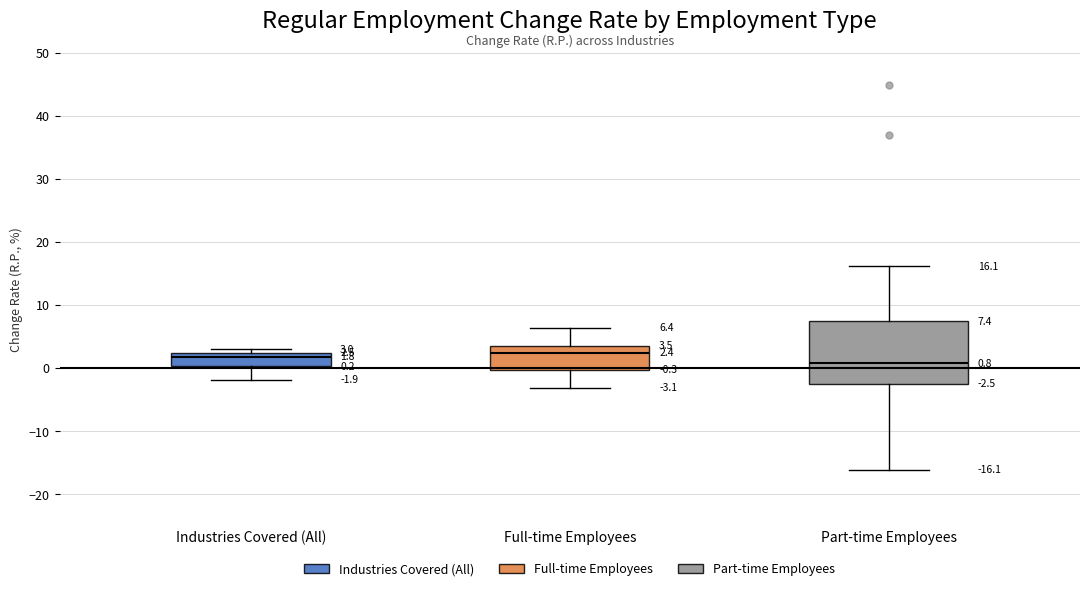

Which box is the tallest, from its lower edge to its upper edge?

Part-time Employees